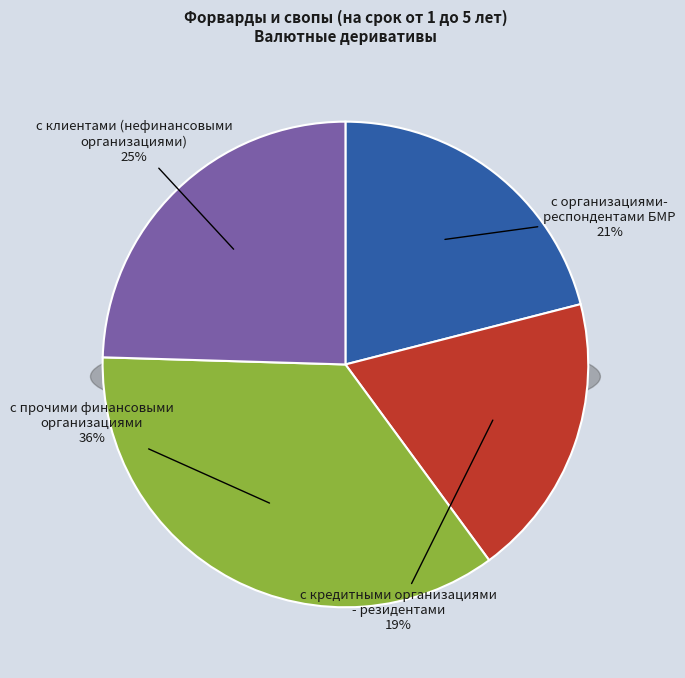

To the nearest percent, what is the difference between the largest and smallest slice percentages?

17%